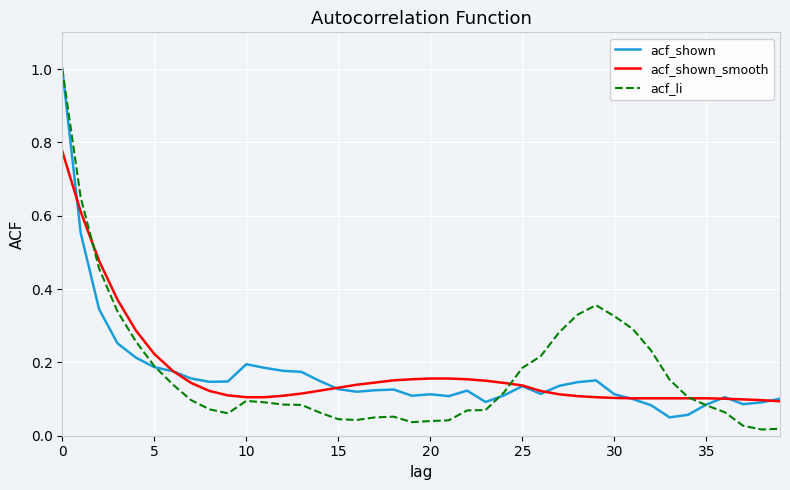

What is the maximum value for acf_shown?

1.0